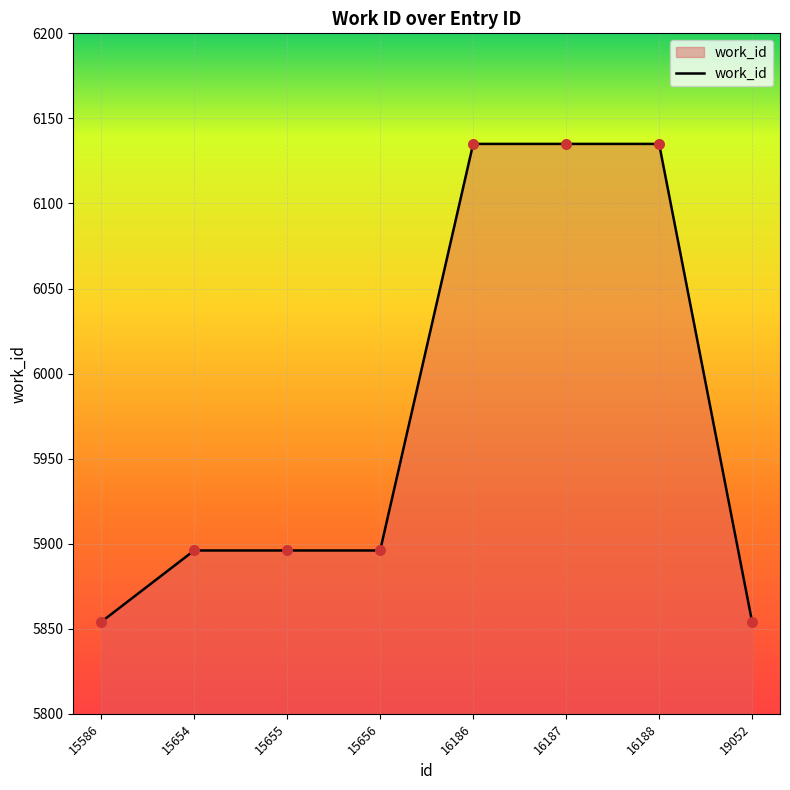

Which has a higher value, 15654 or 19052?

15654